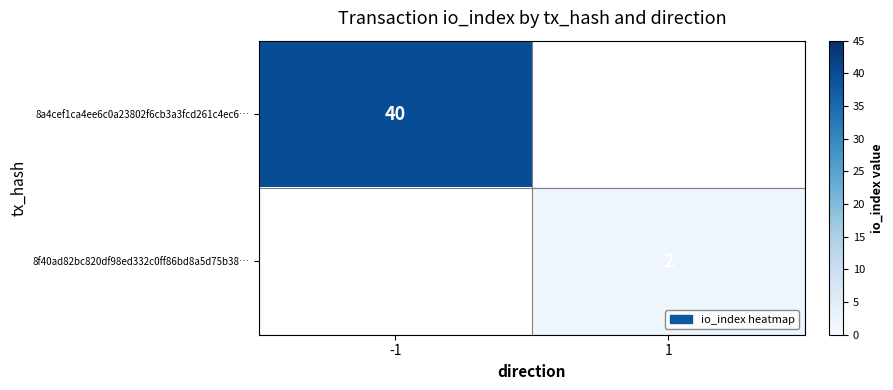

The 8a4cef1ca4ee6c0a23802f6cb3a3fcd261c4ec6… series shows 40 at -1. True or false?

True